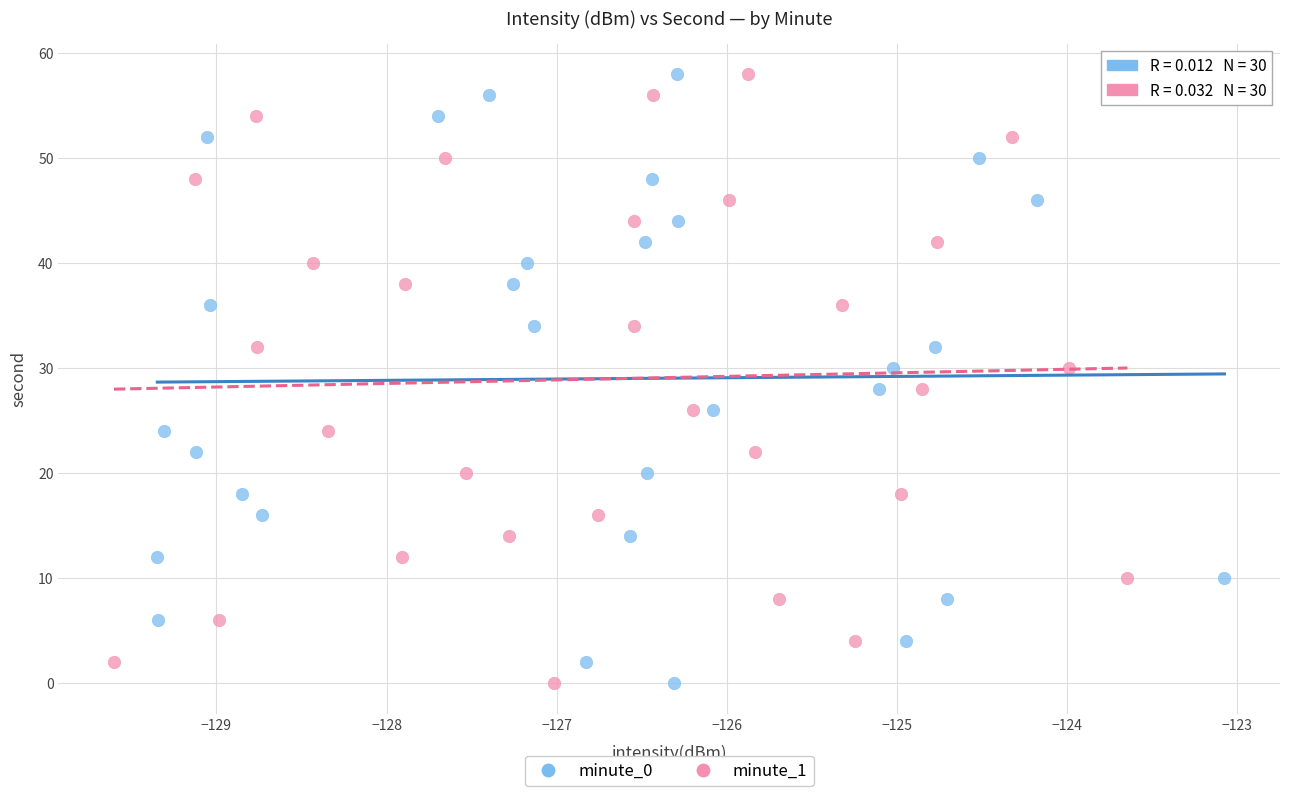

What are all the series names shown in the legend?

minute_0, minute_1